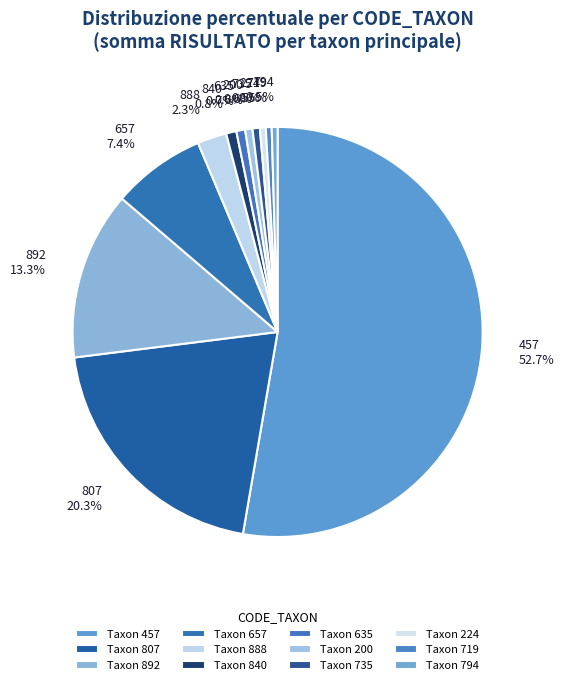

How many slices are in this pie chart?

12